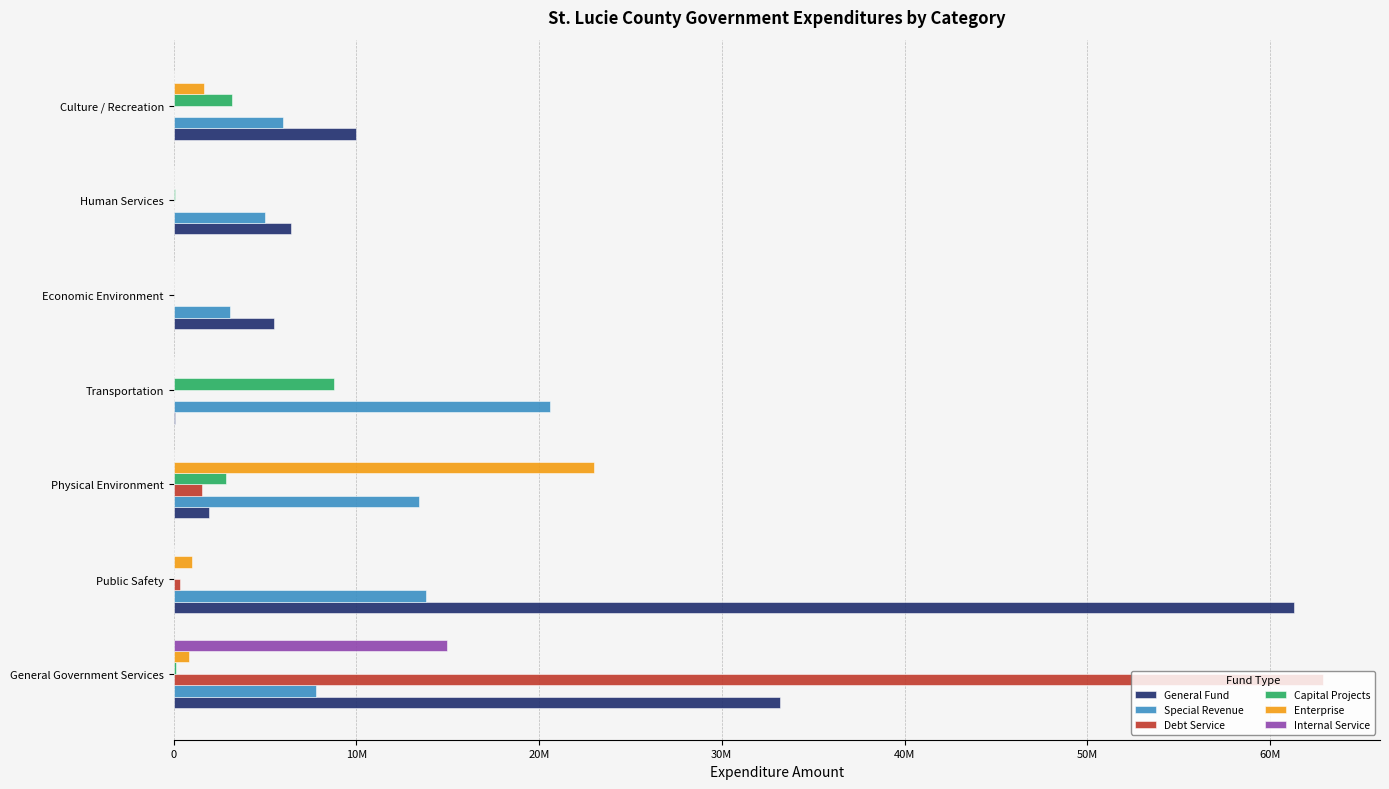

What are all the series names shown in the legend?

General Fund, Special Revenue, Debt Service, Capital Projects, Enterprise, Internal Service